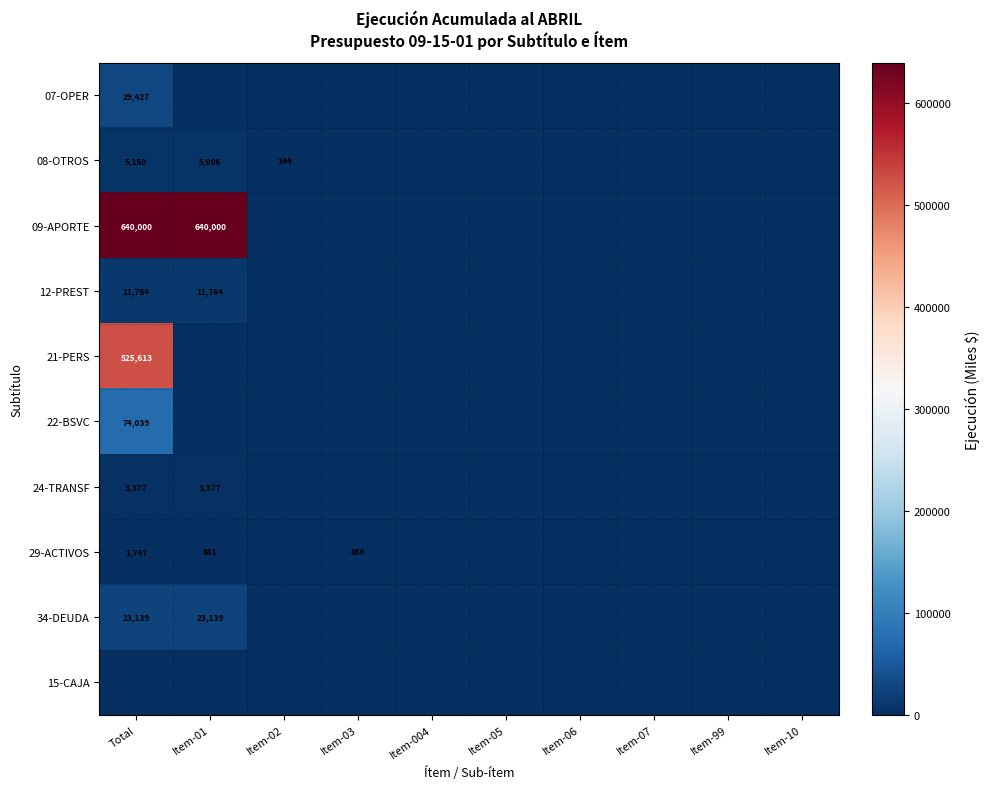

Is it true that 08-OTROS equals 209 at Item-02?

False